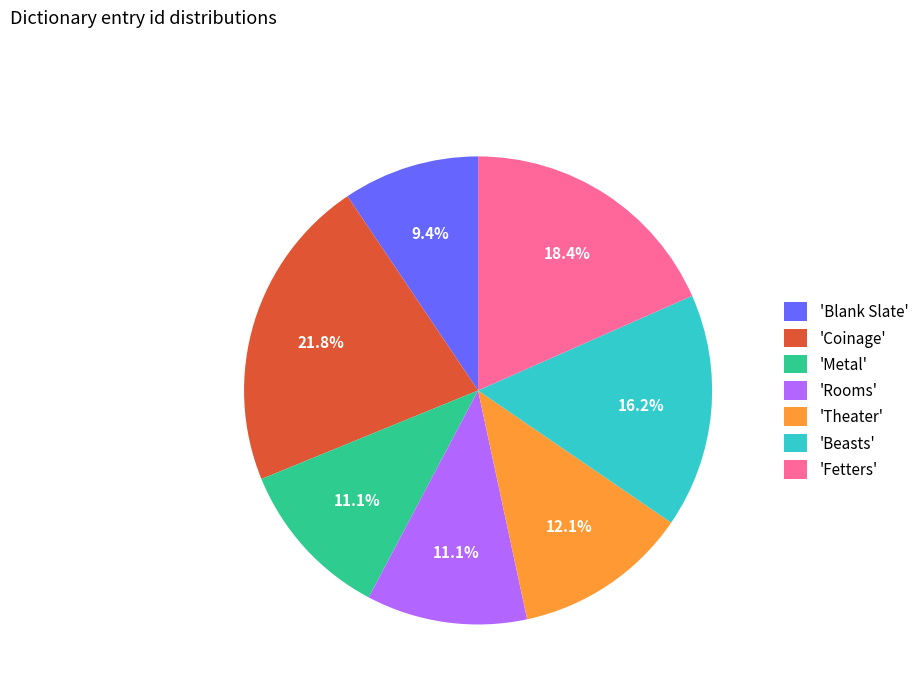

Does 'Coinage' represent more than half of the total?

No